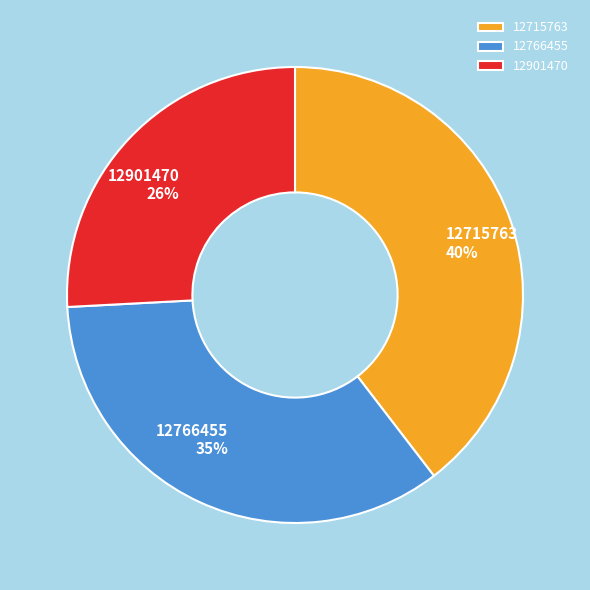

To the nearest percent, what portion does 12715763 represent?

40%